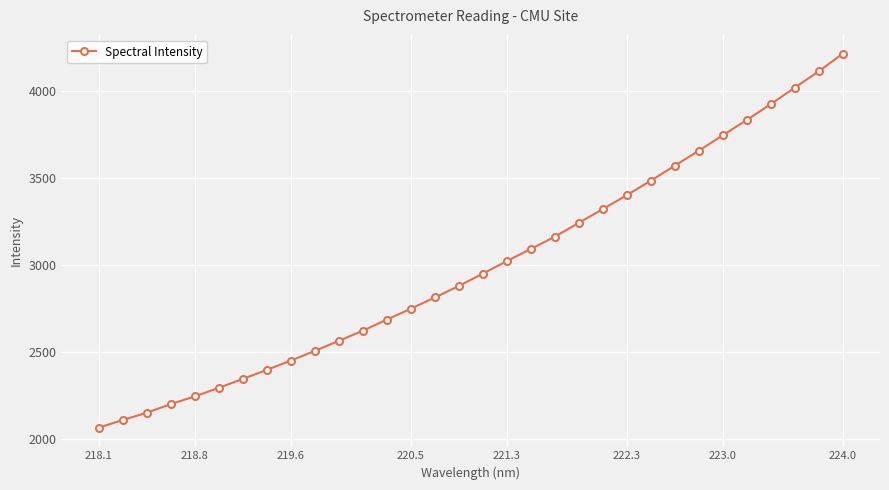

What is the greatest value displayed?

4213.9